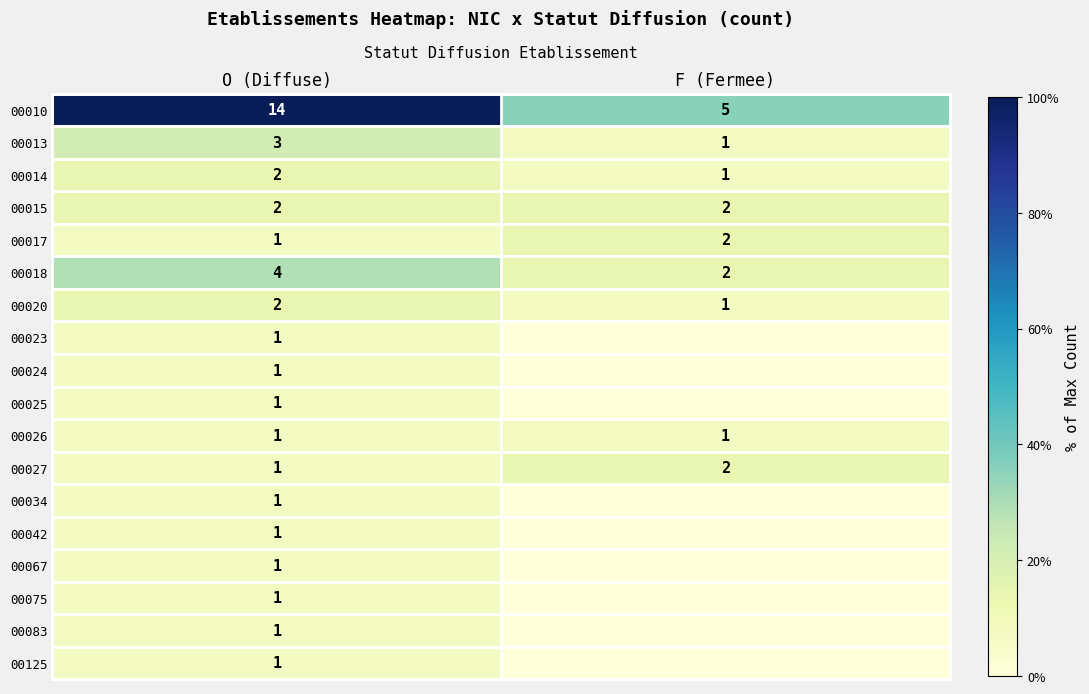

What is the maximum value for 00010?

14